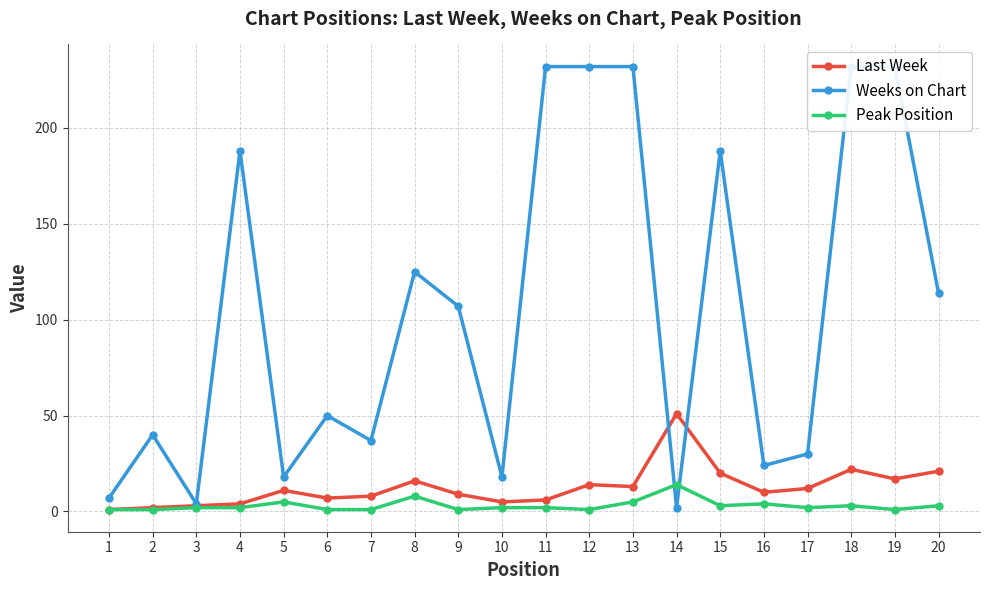

Does the chart have visible grid lines?

Yes